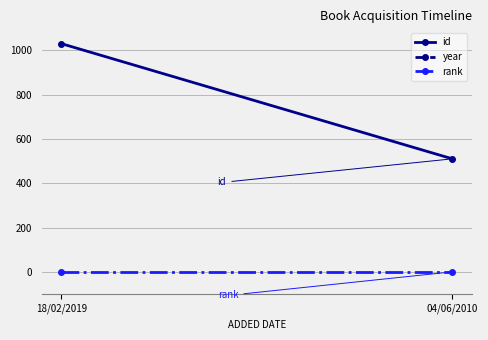

What value does the rank series have at 04/06/2010?

1